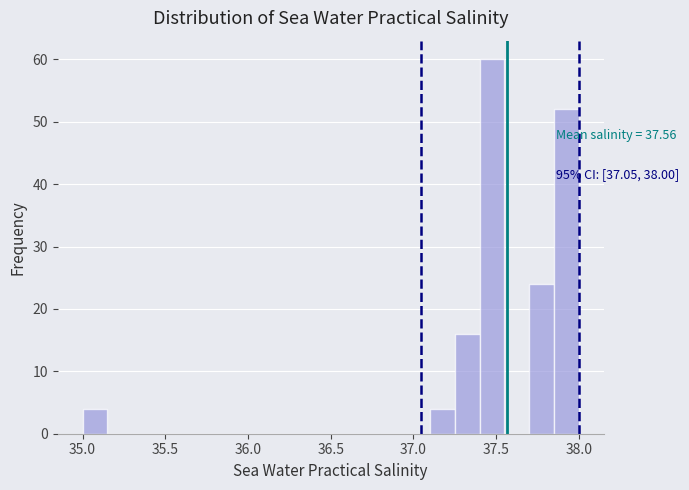

Around what value on the x-axis is the tallest bar? Give the approximate position of its centre, as read against the axis.

37.50